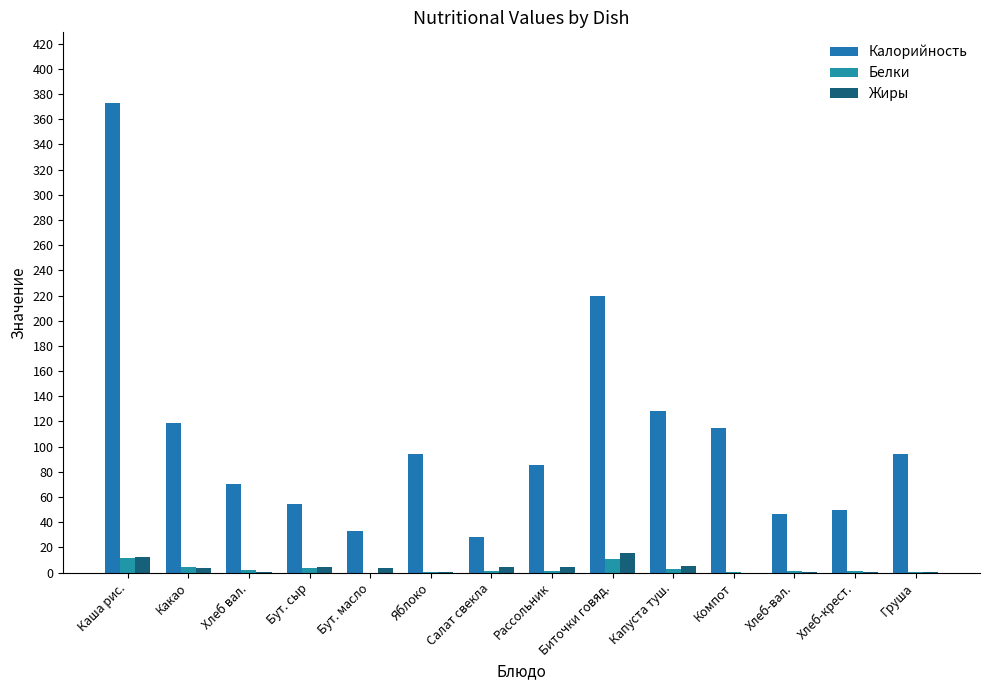

What is the label of the 4th bar from the left?

Бут. сыр